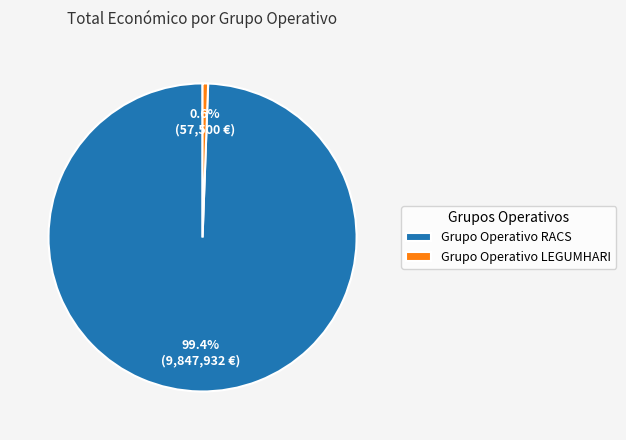

What is the largest slice in the pie chart?

Grupo Operativo RACS